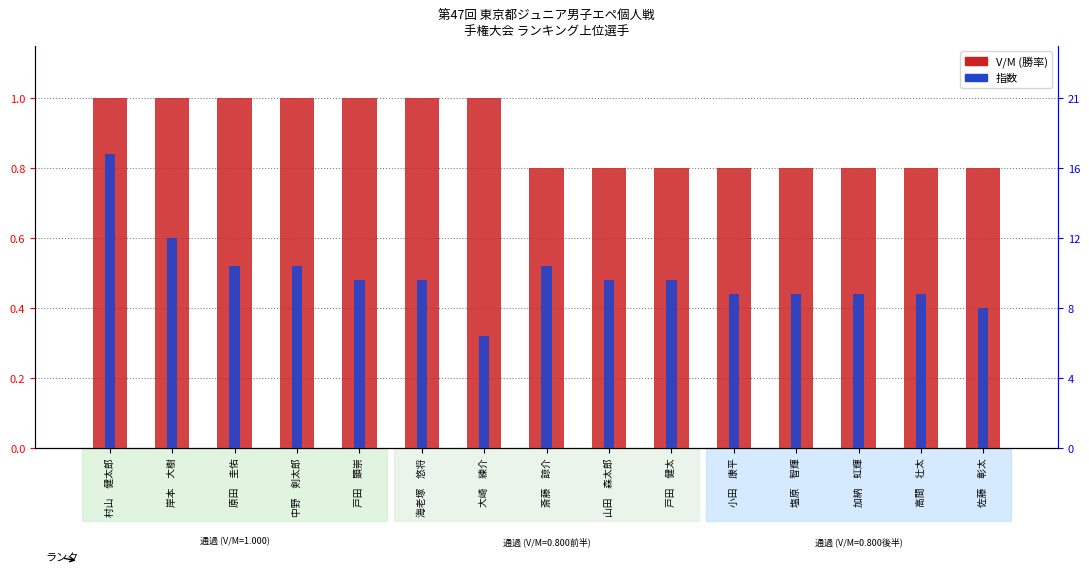

At which category is the sum across all series the highest?

村山　健太郎